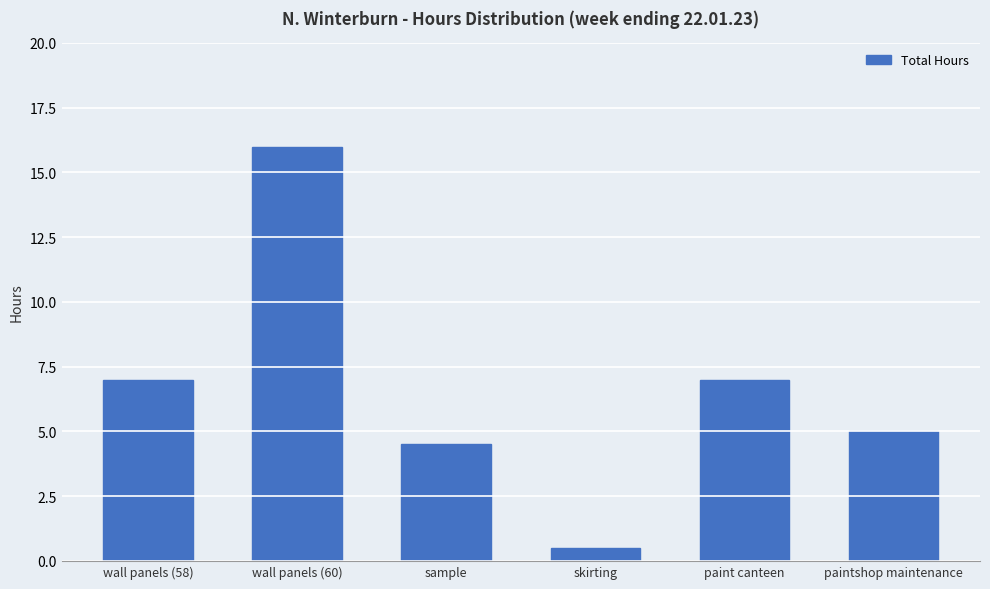

Reading right to left, what are all the values shown in this chart?

paintshop maintenance=5.0	paint canteen=7.0	skirting=0.5	sample=4.5	wall panels (60)=16.0	wall panels (58)=7.0